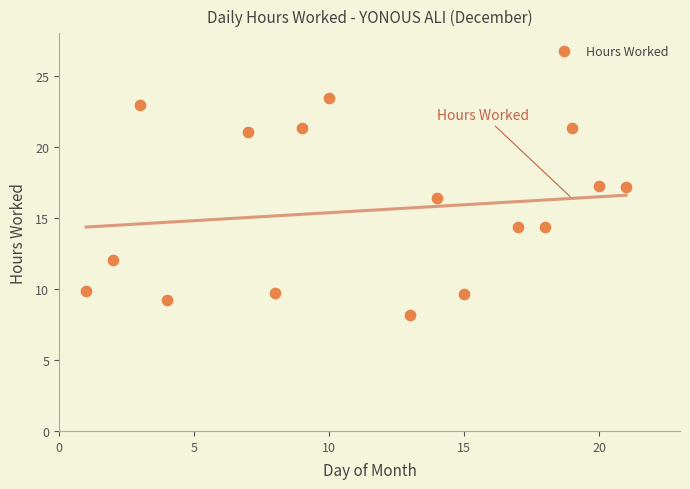

What is the range of X values (max minus min)?

20.0